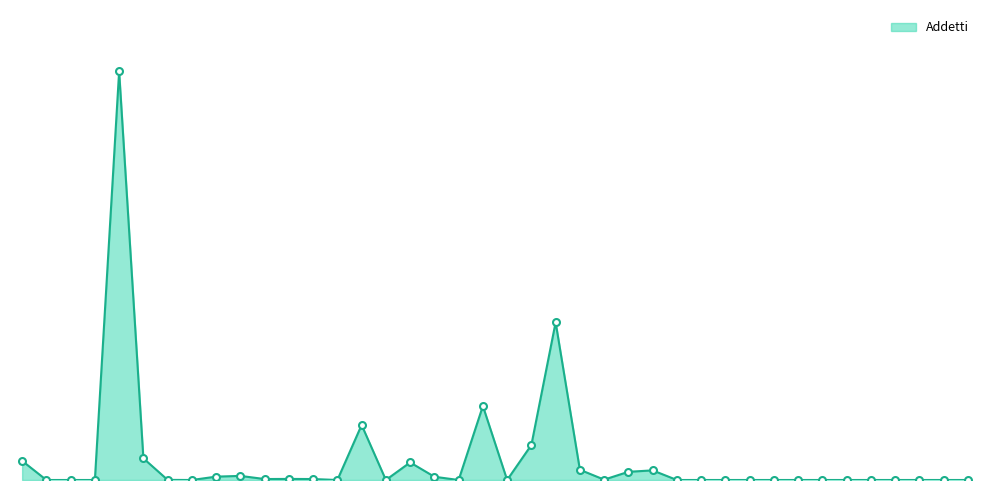

What is the greatest value displayed?

3395